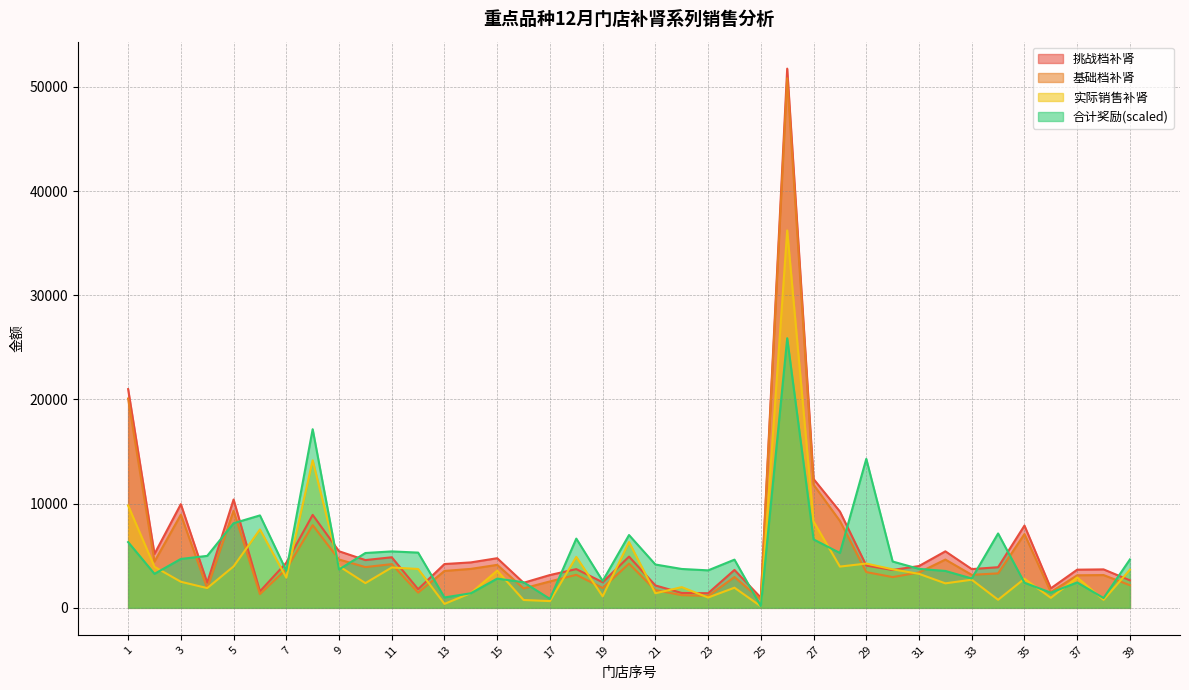

Is it true that 实际销售补肾 equals 9819.4 at 1?

True